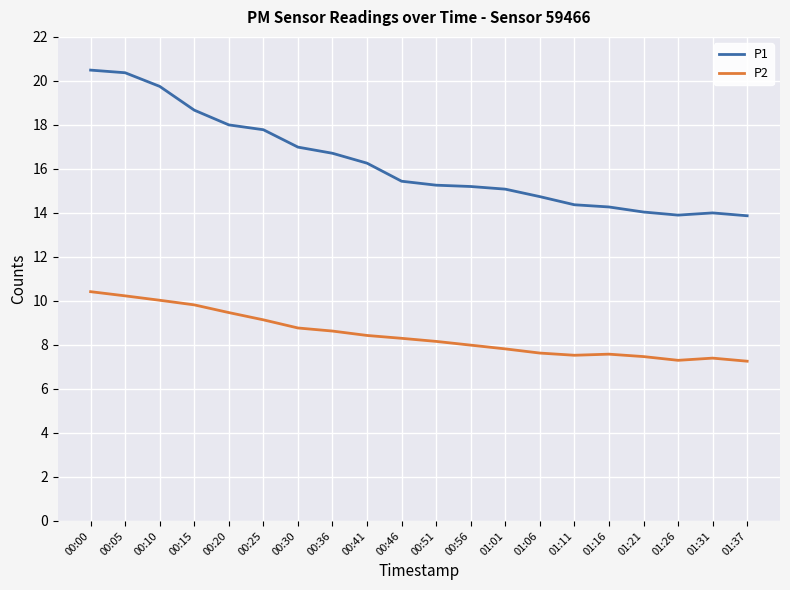

The P1 series shows 12.2 at 00:25. True or false?

False